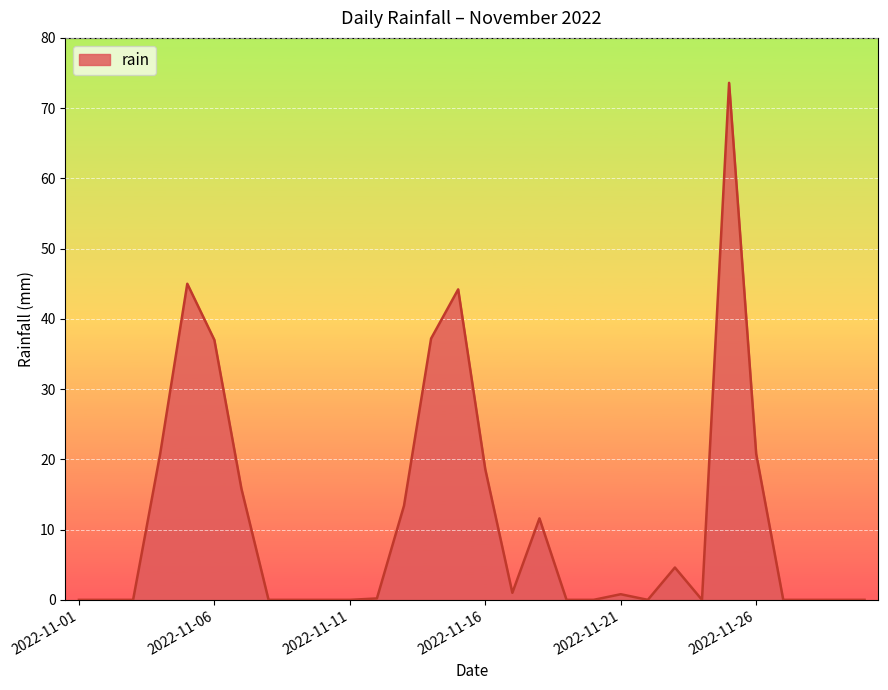

What is the difference between the maximum and second lowest values?

73.6